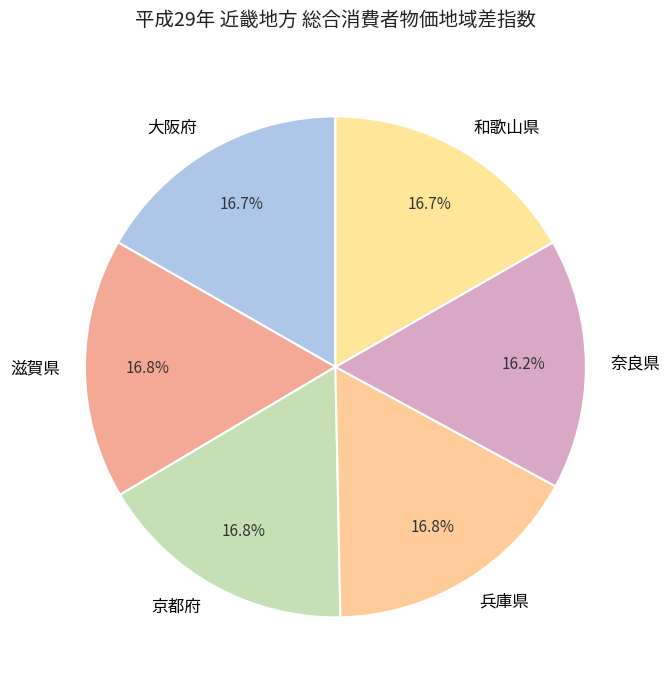

Which category has the smallest portion of the pie?

奈良県